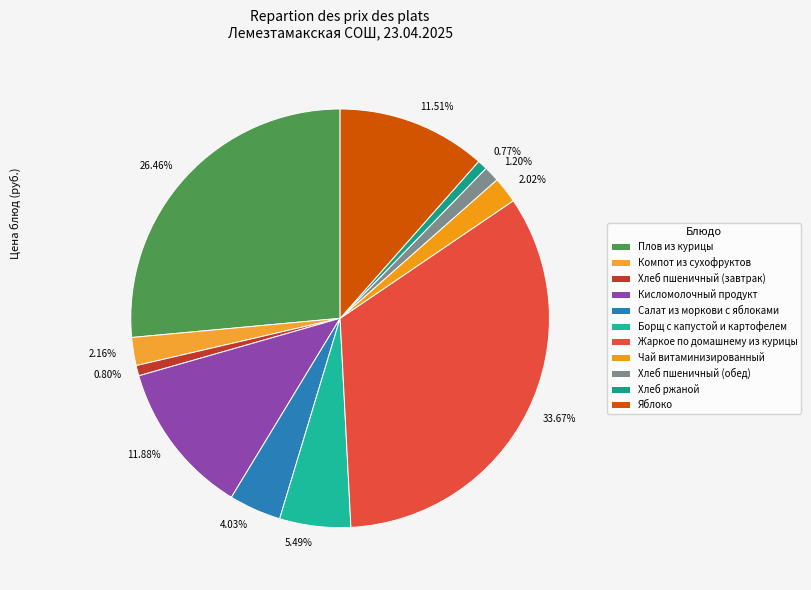

How many slices are in this pie chart?

11